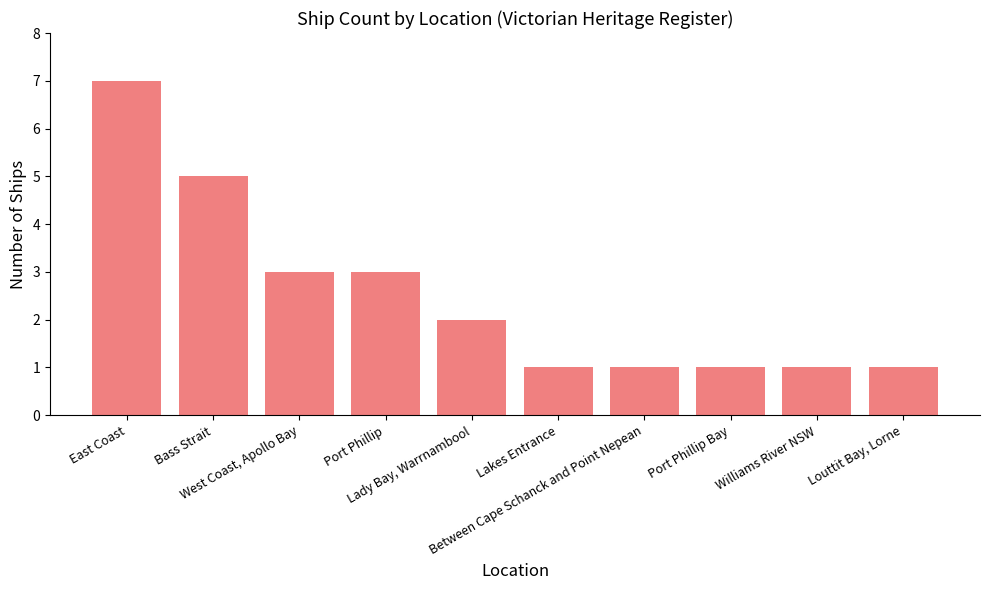

True or false: the data shows 1 at Lakes Entrance.

True